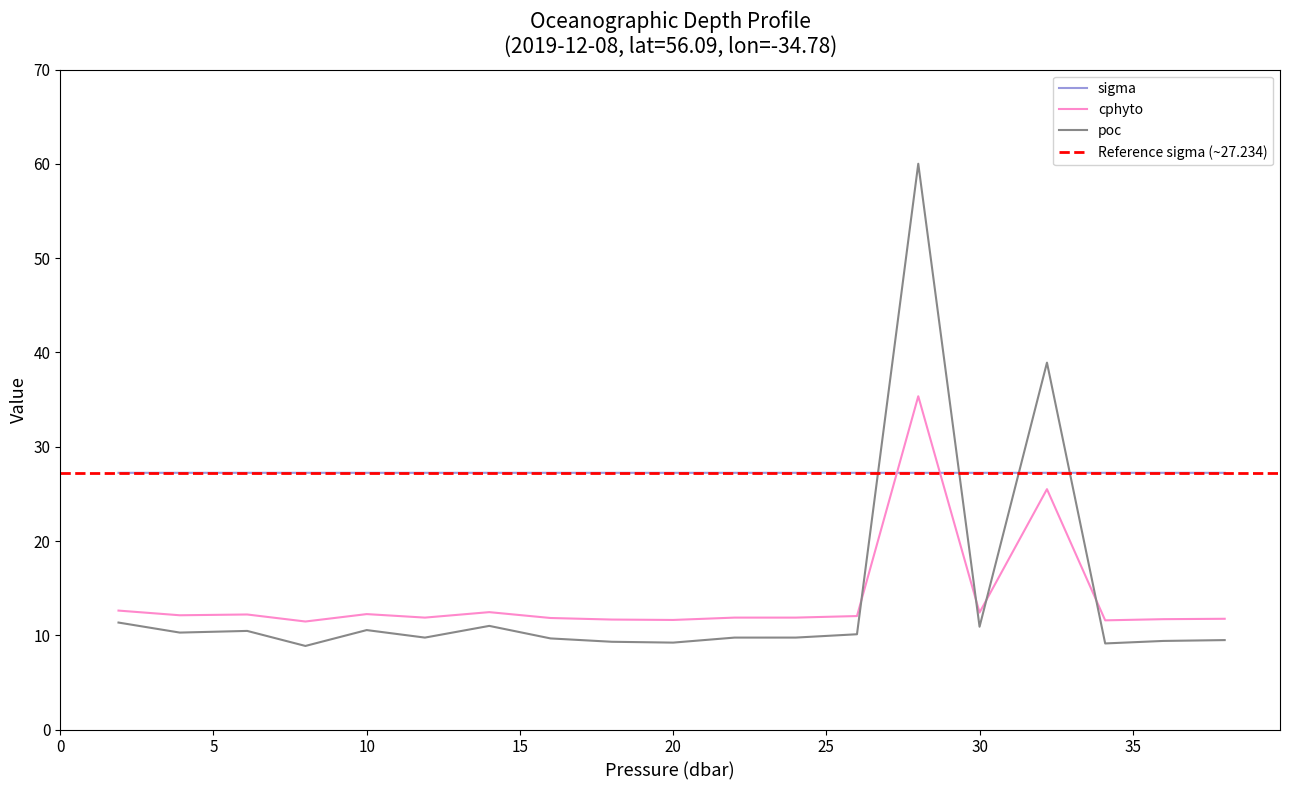

Reading left to right, extract all data points from this chart.

sigma: 1.9=27.2	3.9=27.2	6.1=27.2	8.0=27.2	10.0=27.2	11.9=27.2	14.0=27.2	16.0=27.2	18.0=27.2	20.0=27.2	22.0=27.2	24.0=27.2	26.0=27.2	28.0=27.2	30.0=27.2	32.2=27.2	34.1=27.2	36.0=27.2	38.0=27.2
cphyto: 1.9=12.6	3.9=12.1	6.1=12.2	8.0=11.5	10.0=12.2	11.9=11.9	14.0=12.5	16.0=11.8	18.0=11.7	20.0=11.6	22.0=11.9	24.0=11.9	26.0=12.0	28.0=35.4	30.0=12.4	32.2=25.5	34.1=11.6	36.0=11.7	38.0=11.7
poc: 1.9=11.3	3.9=10.3	6.1=10.5	8.0=8.9	10.0=10.6	11.9=9.8	14.0=11.0	16.0=9.7	18.0=9.3	20.0=9.2	22.0=9.8	24.0=9.8	26.0=10.1	28.0=60.0	30.0=10.9	32.2=38.9	34.1=9.1	36.0=9.4	38.0=9.5